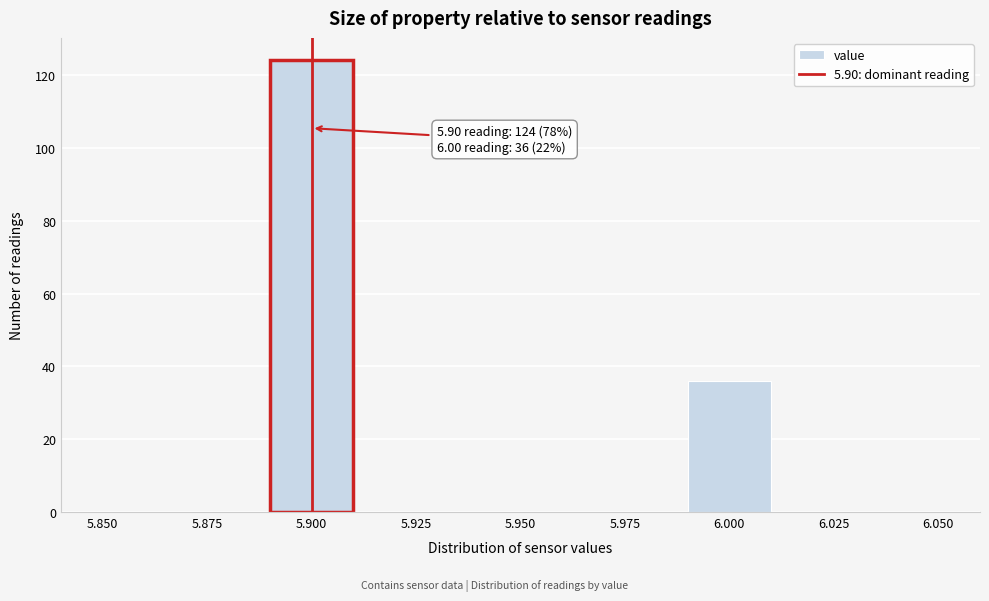

Over which range of the x-axis is the bar tallest?

5.89 to 5.91